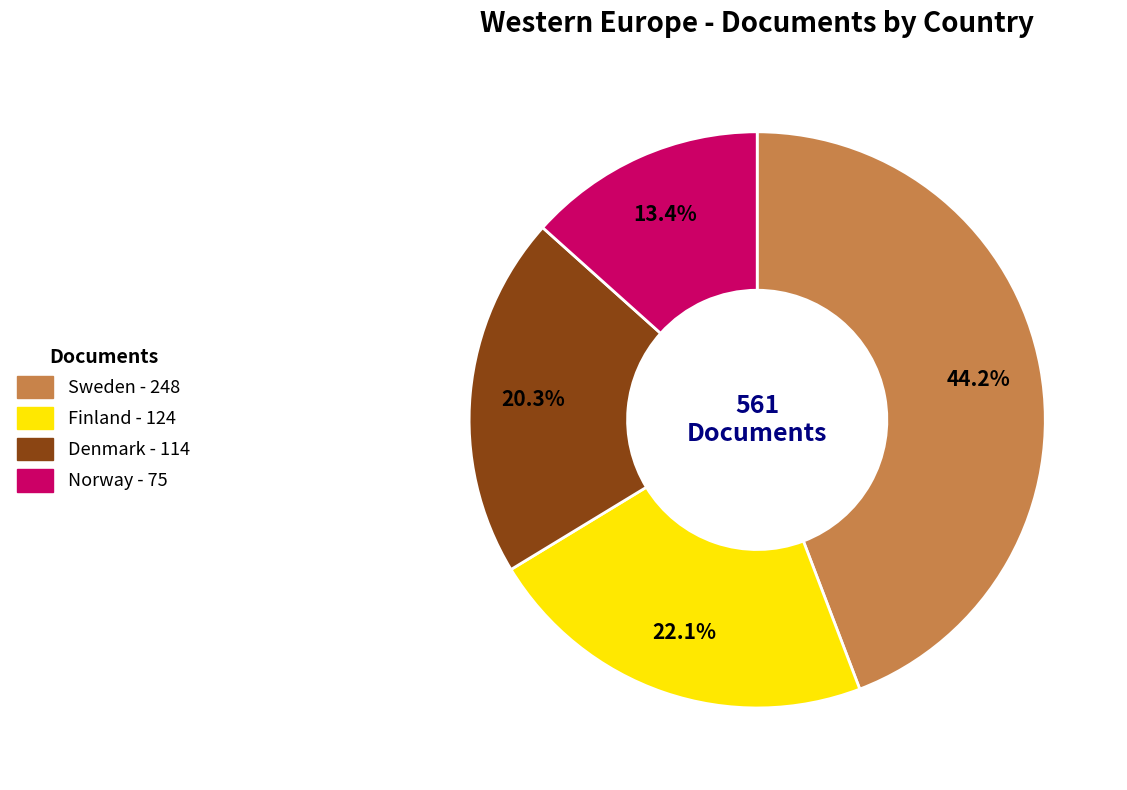

True or false: Finland accounts for 22% of the total.

True